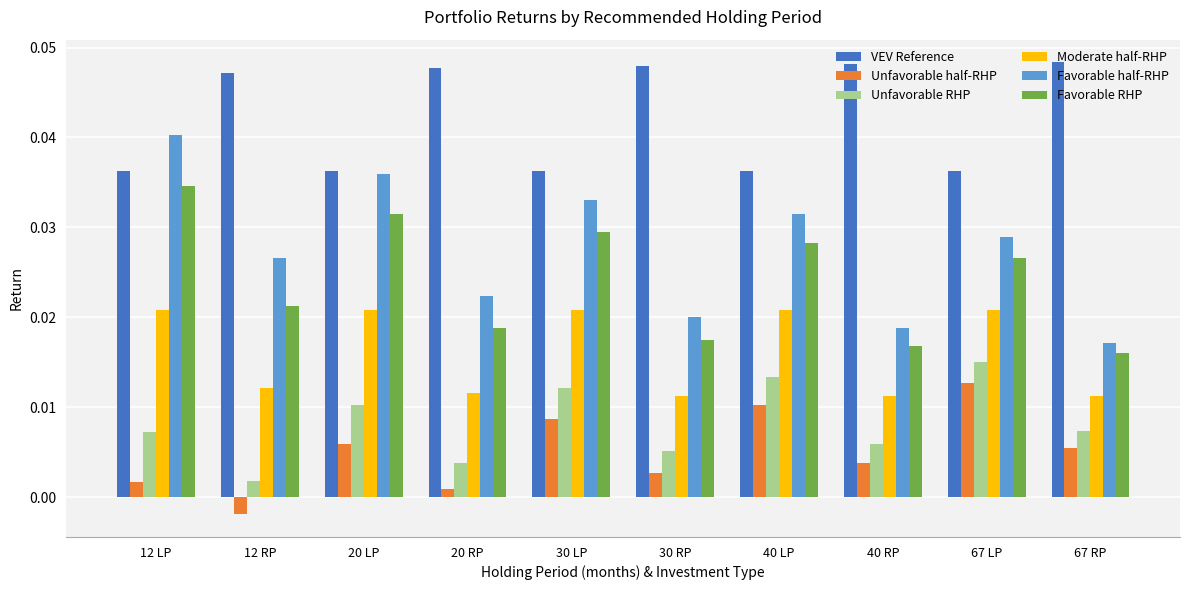

Which category has the lowest value in the Favorable half-RHP series?

67 RP